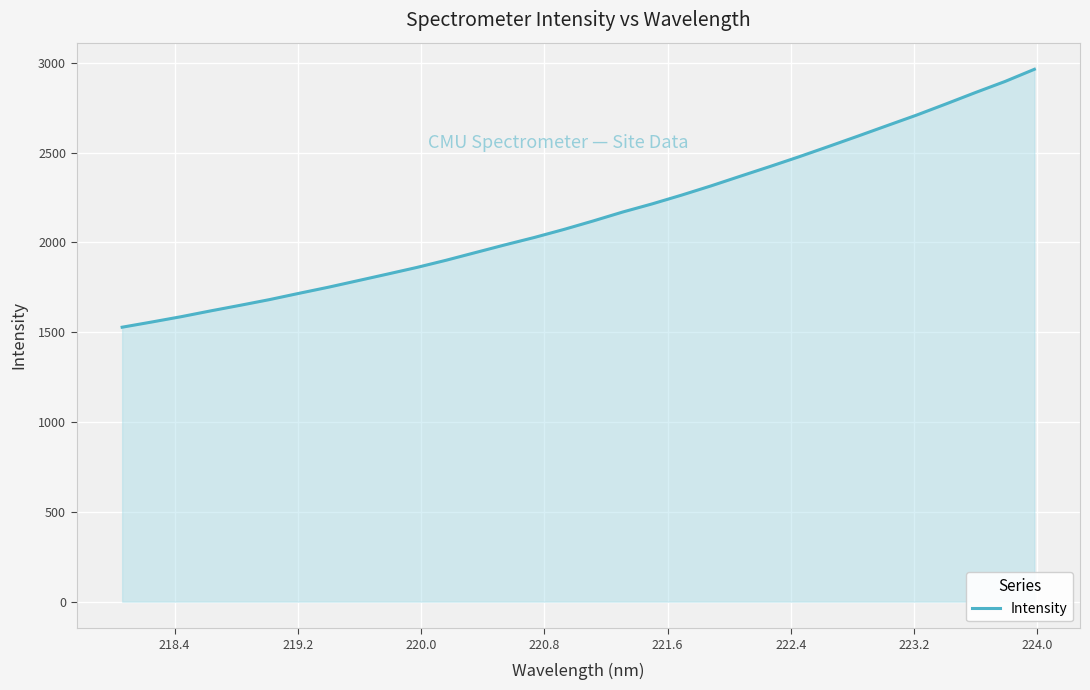

What is the maximum value shown in the chart?

2964.0